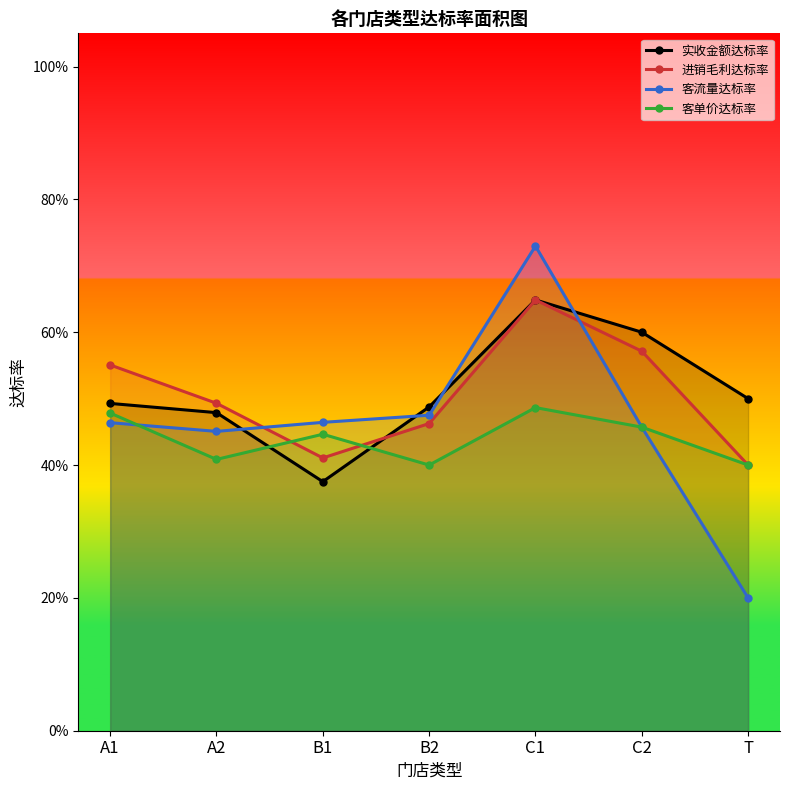

Rank the series at B2 from lowest to highest value.

客单价达标率, 进销毛利达标率, 客流量达标率, 实收金额达标率